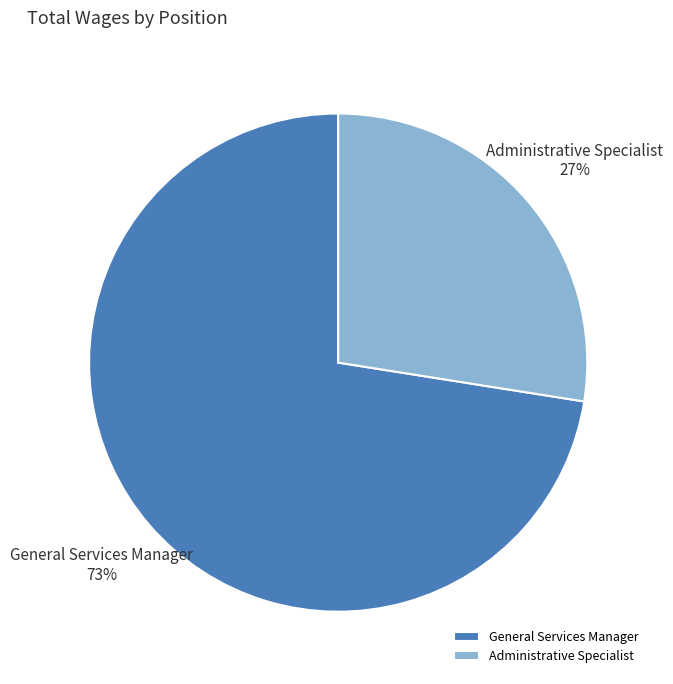

How many segments does this pie chart have?

2